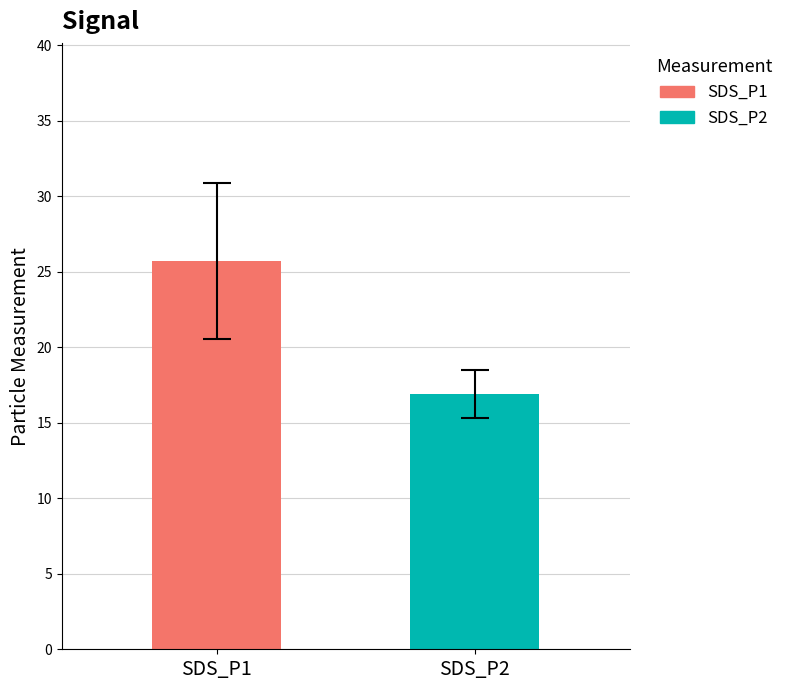

Which series has the largest range (max minus min)?

SDS_P1